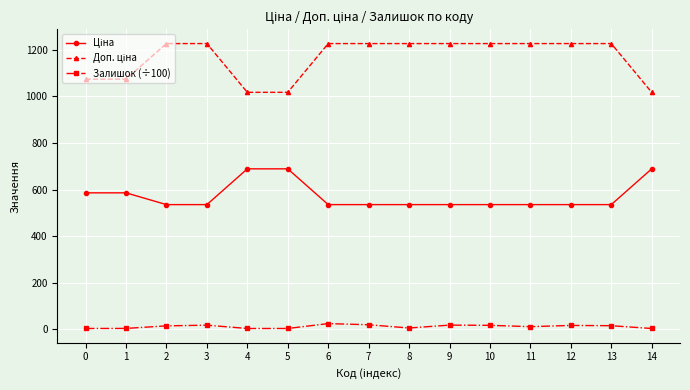

True or false: Залишок (÷100) has a value of 3.3 at 0.

True